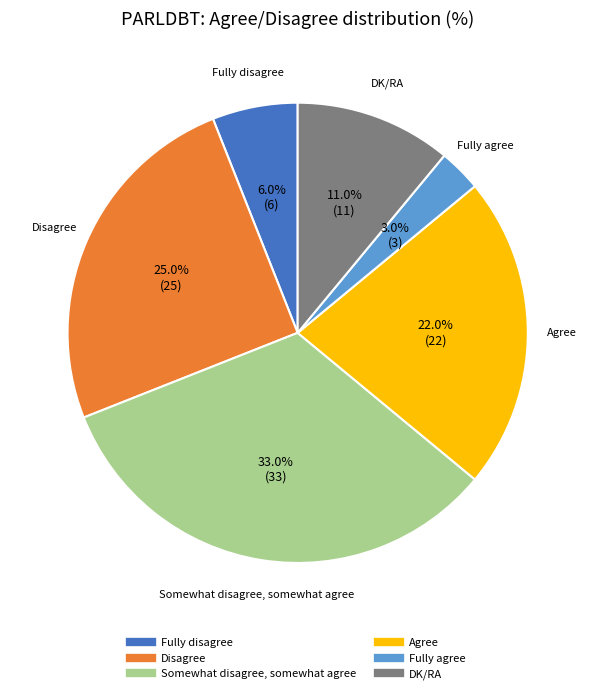

To the nearest percent, what is the difference between the largest and smallest slice percentages?

30%